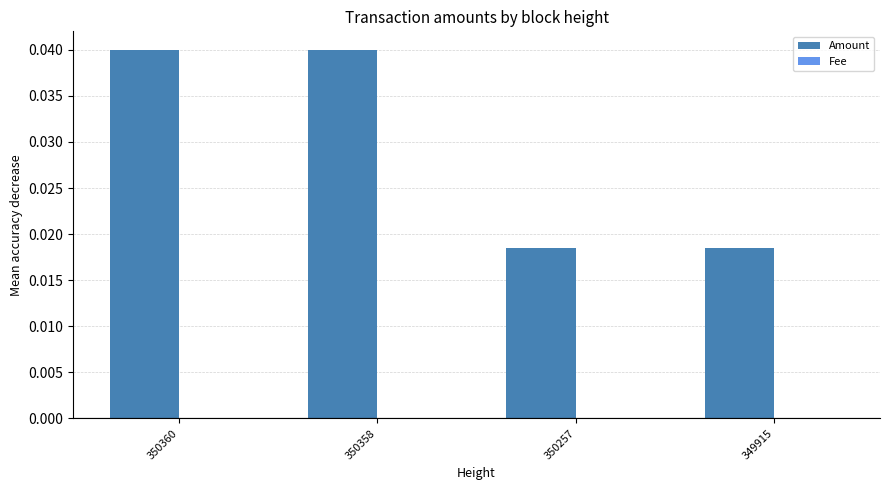

Which series has the largest total across all categories?

Amount